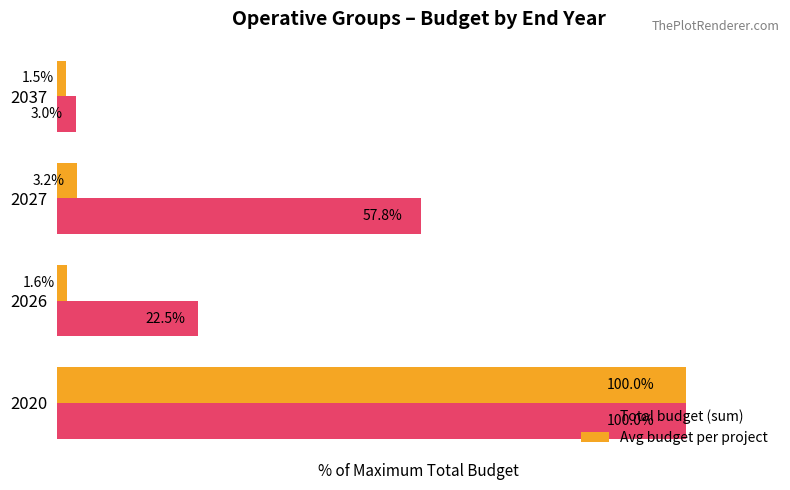

Rank the categories by Total budget (sum) value from highest to lowest.

2020, 2027, 2026, 2037